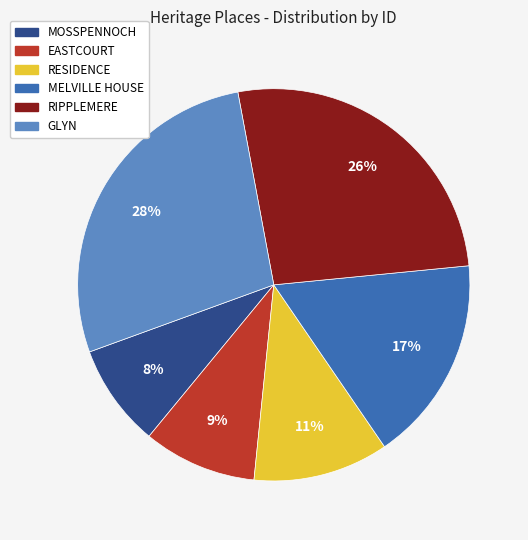

To the nearest percent, what percentage of the pie is EASTCOURT?

9%